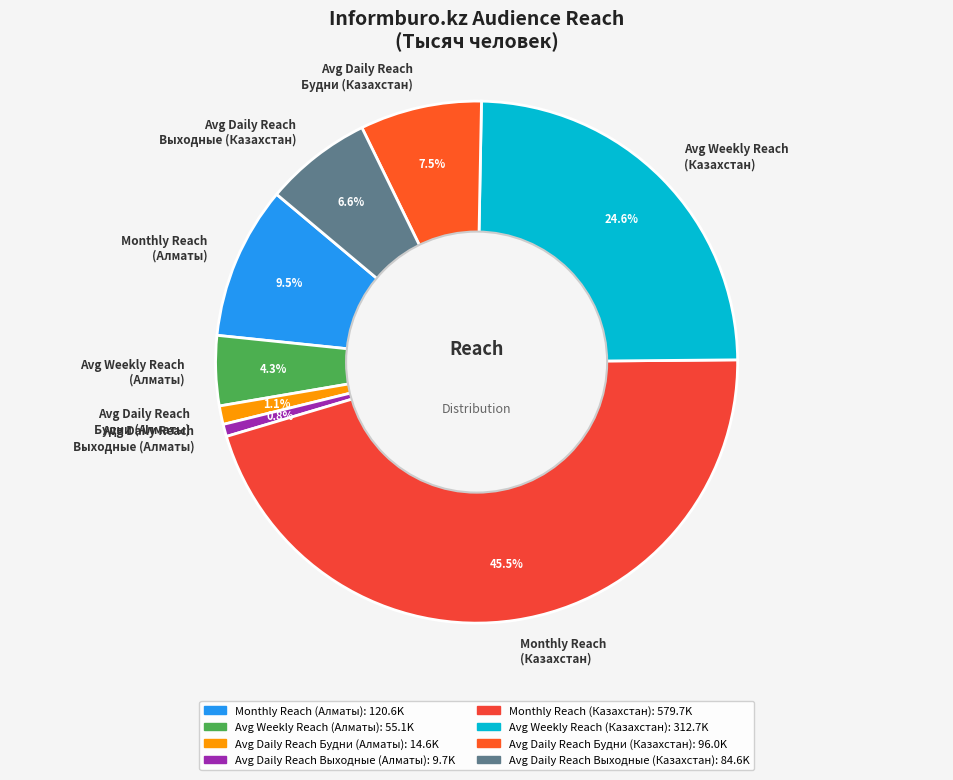

Is there any slice that represents more than half of the pie?

No